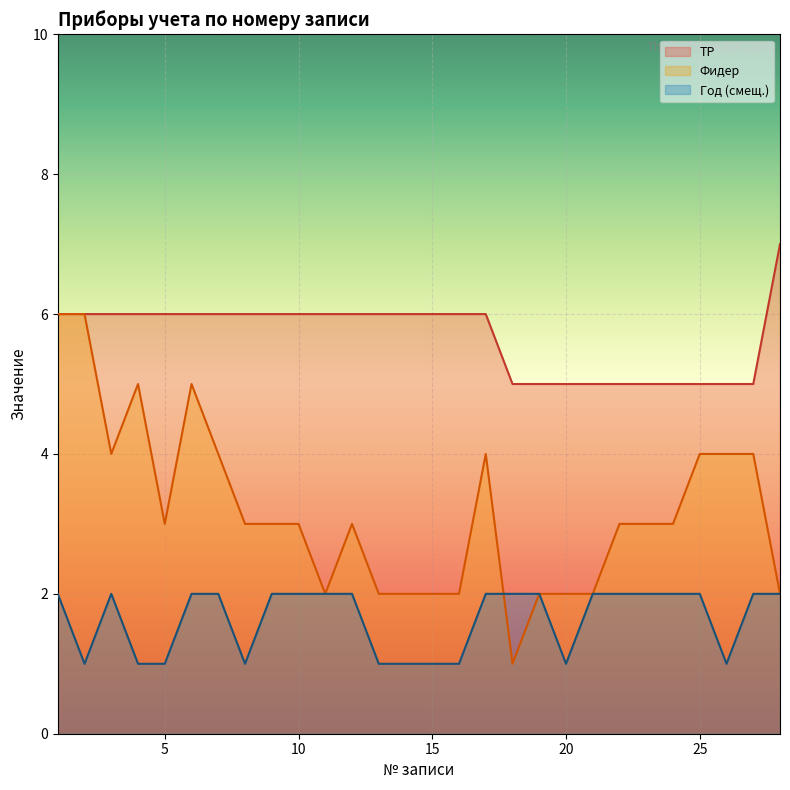

Where is the first local minimum for Год?

2